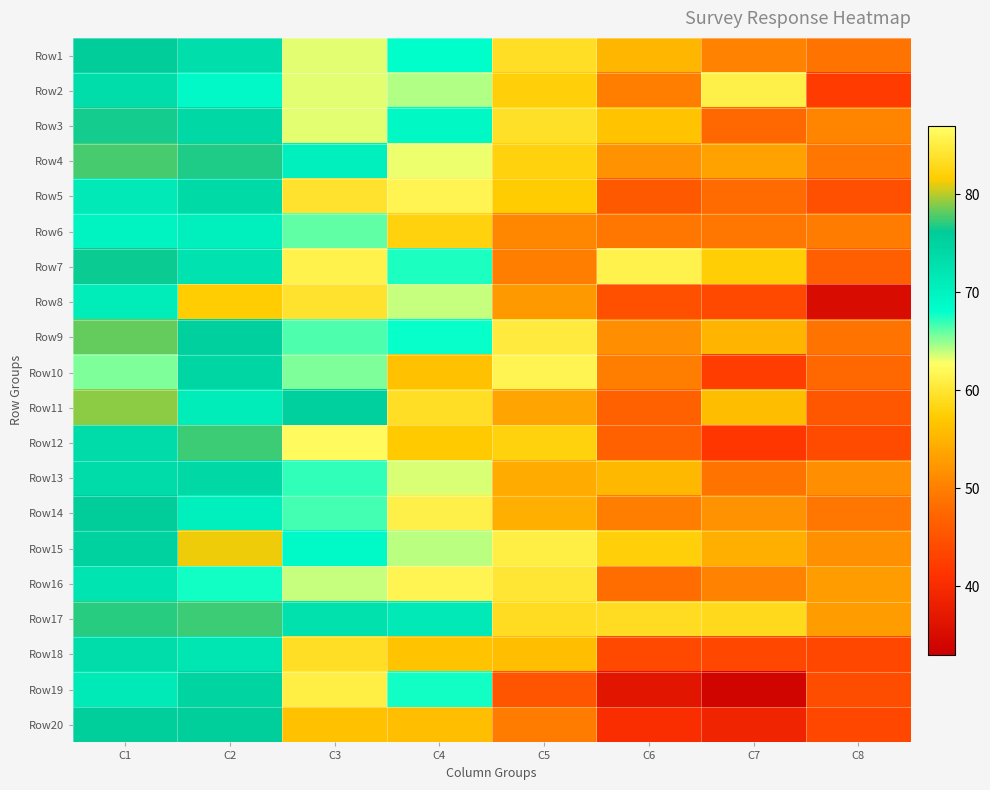

What is the minimum value shown in the chart?

33.9